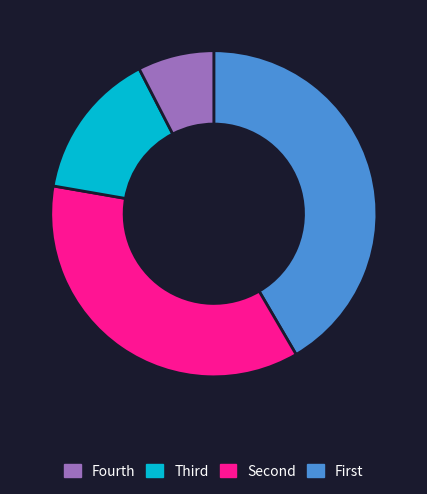

Does any single category account for the majority?

No